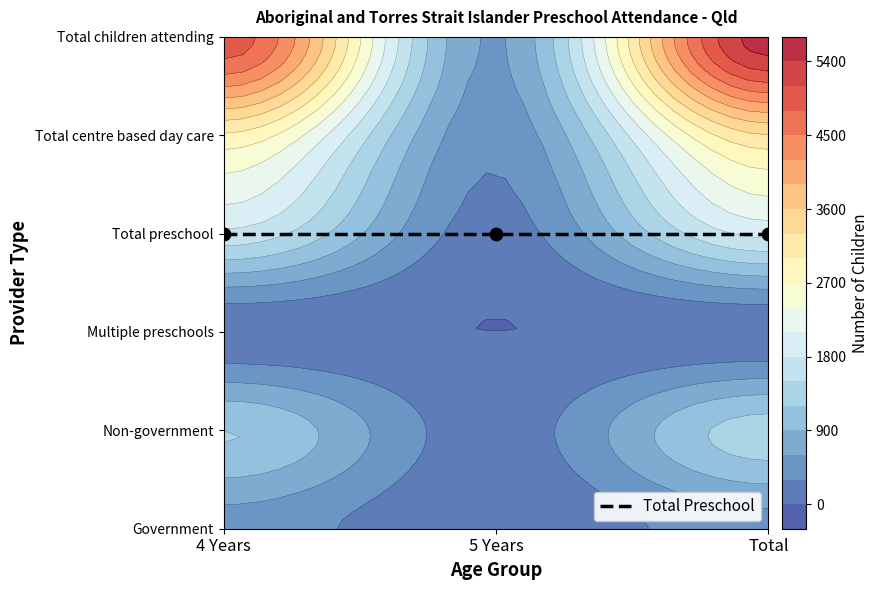

What is the spread (max minus min) of values at 4 Years?

4934